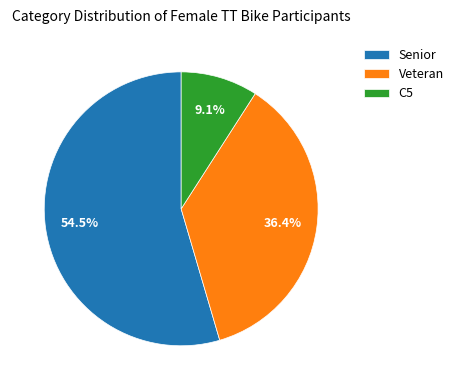

Which slice represents more than half of the pie?

Senior